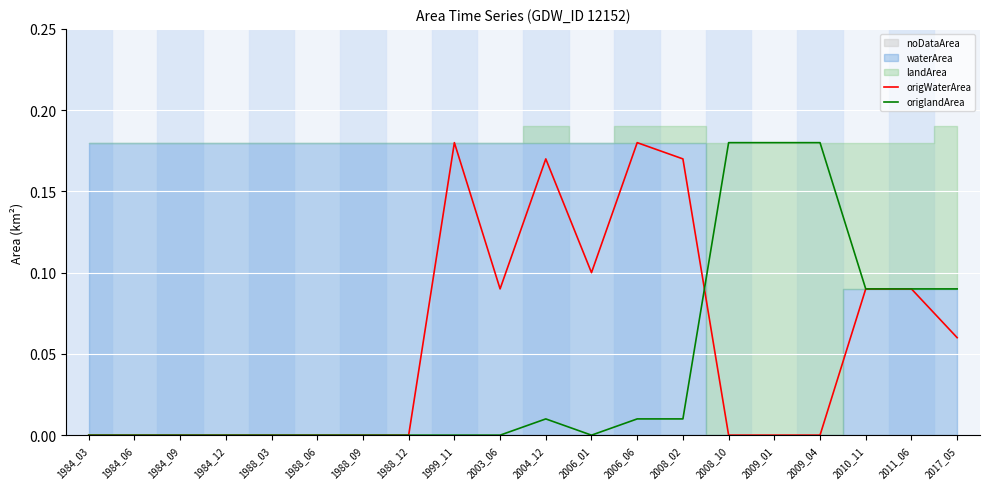

The value of origWaterArea at 2006_01 is 0.1. True or false?

True